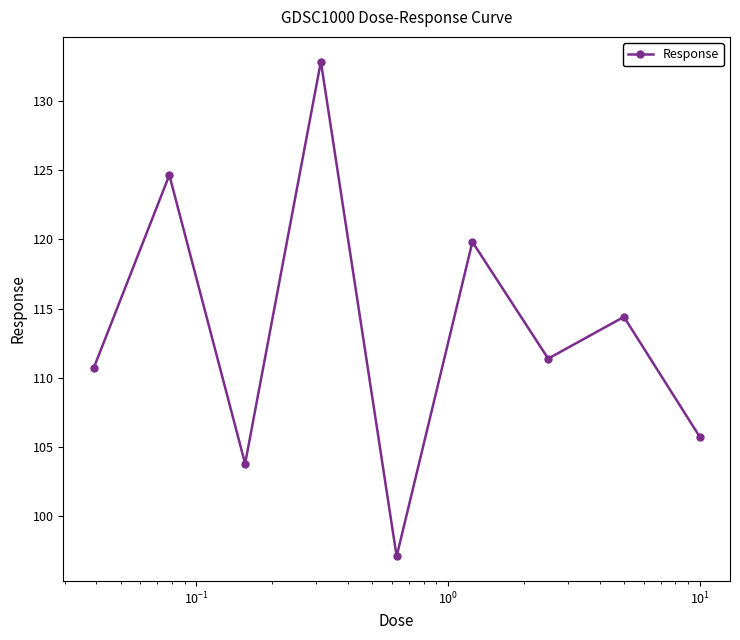

How many points are lower than both their immediate neighbors (excluding endpoints)?

3